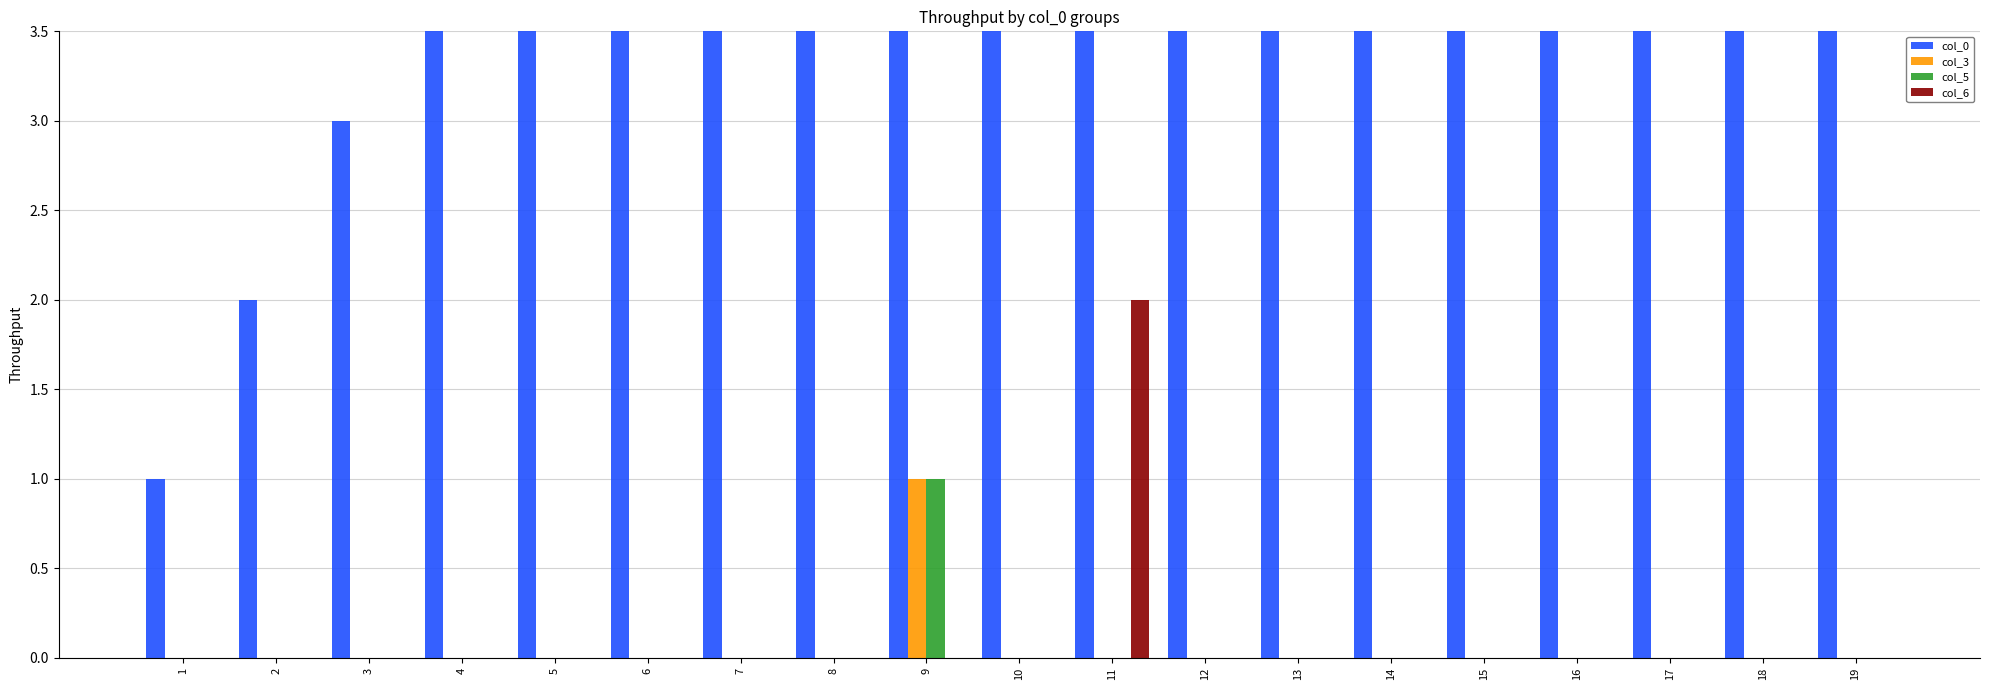

Which has a higher value, 9 or 14?

14